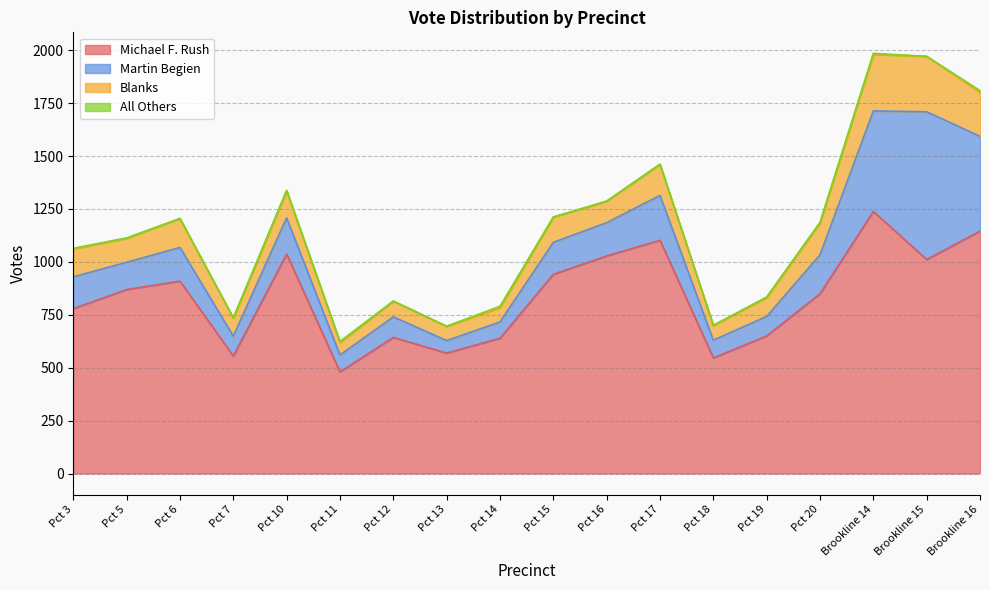

What is the spread (max minus min) of values at Pct 18?

545